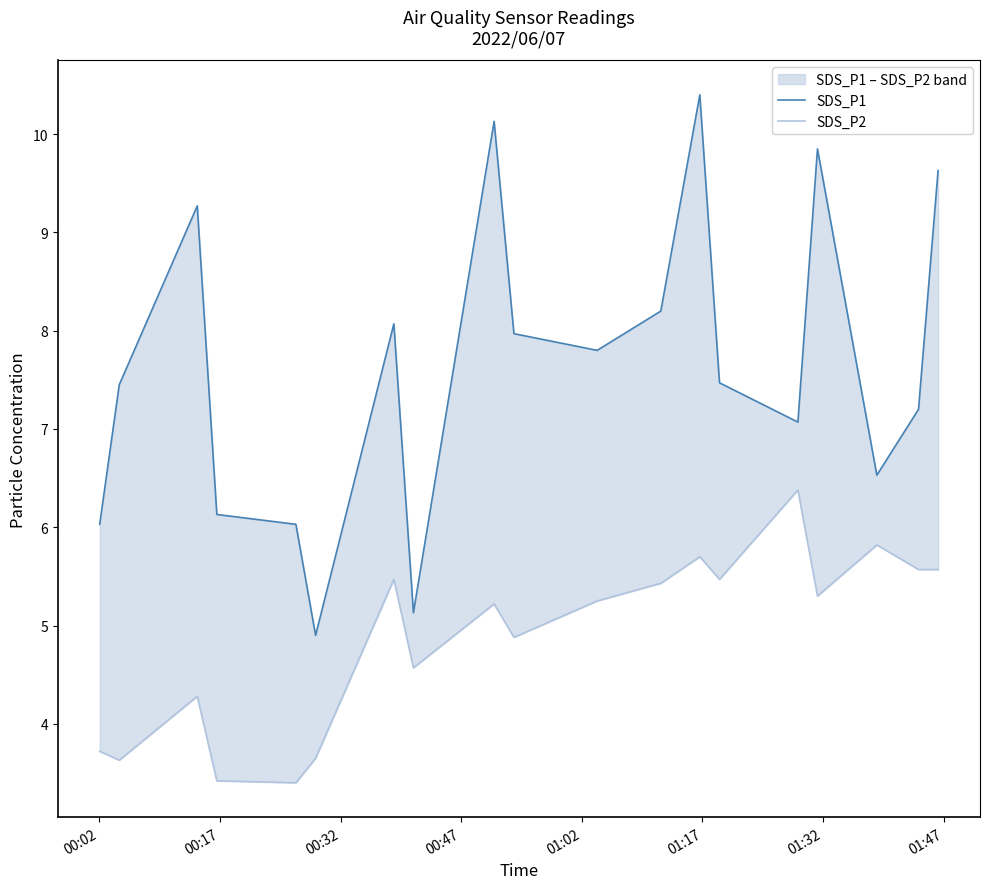

What is the average value of the SDS_P2 series?

4.9